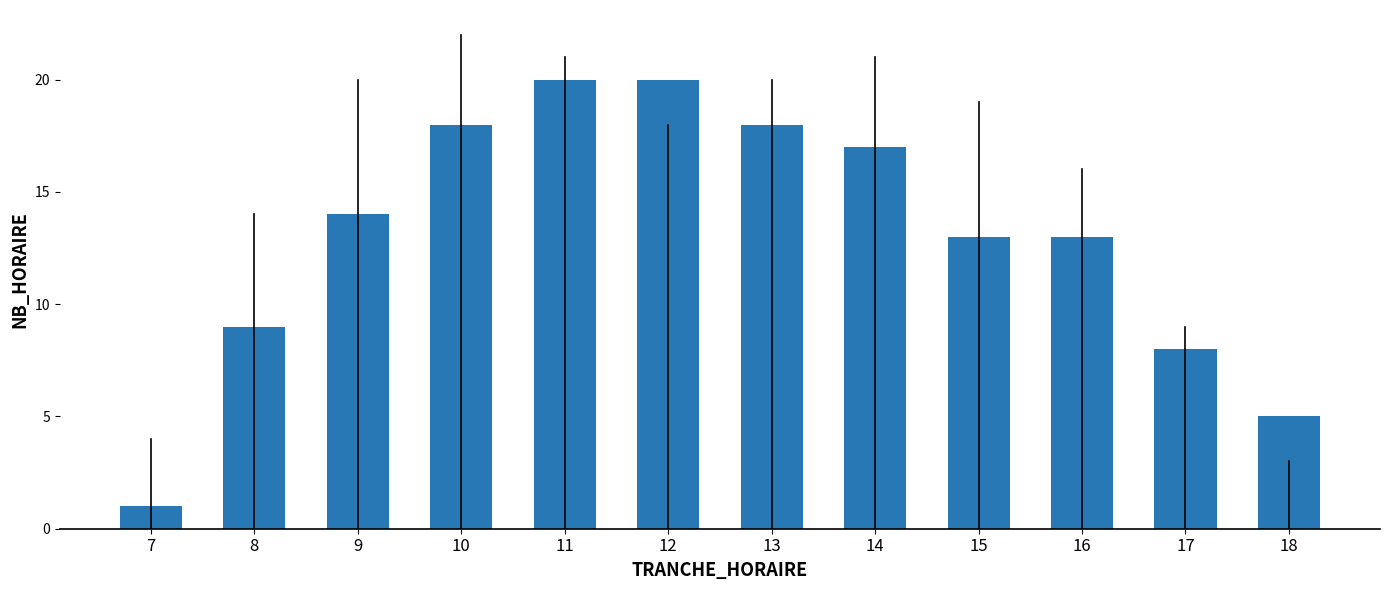

At which category does the chart reach its minimum across all series?

7